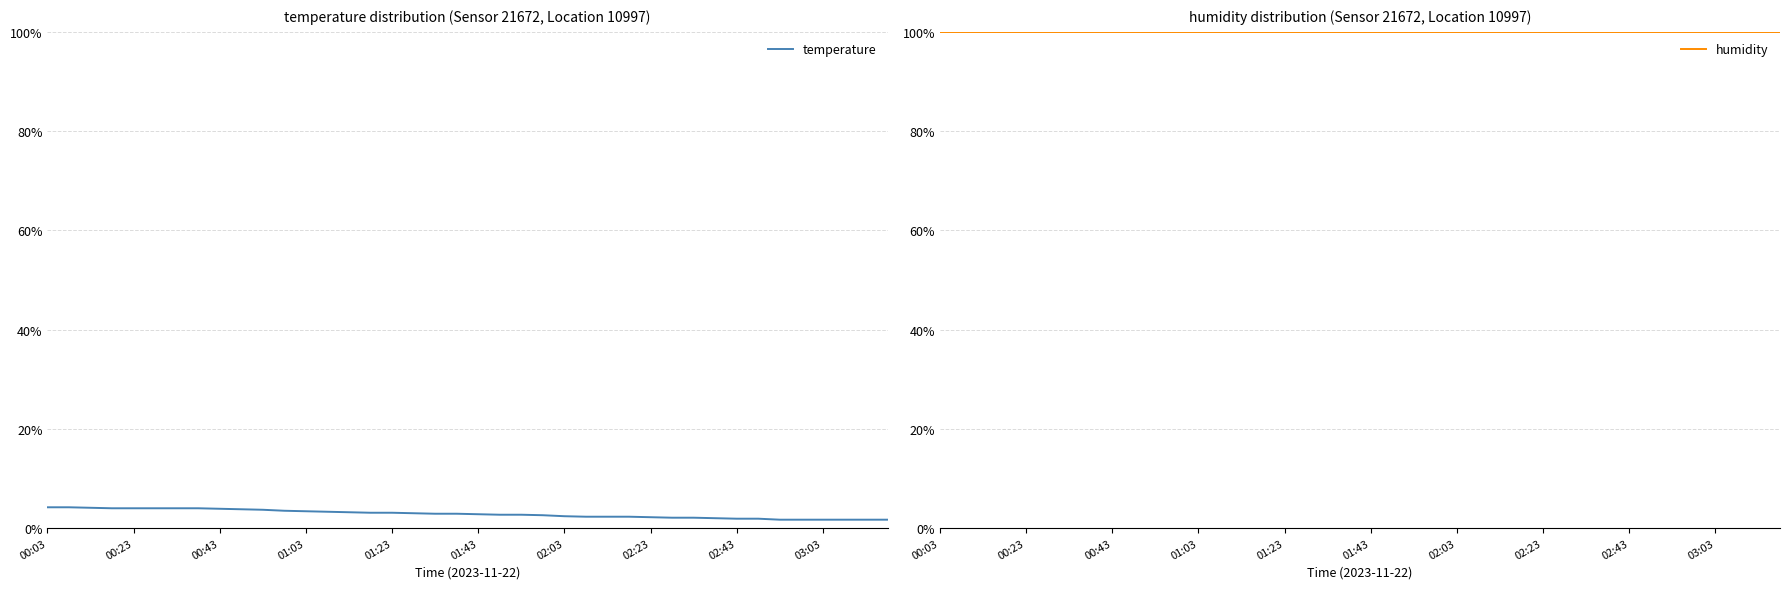

Between 27 and 31, which series saw the biggest shift?

temperature